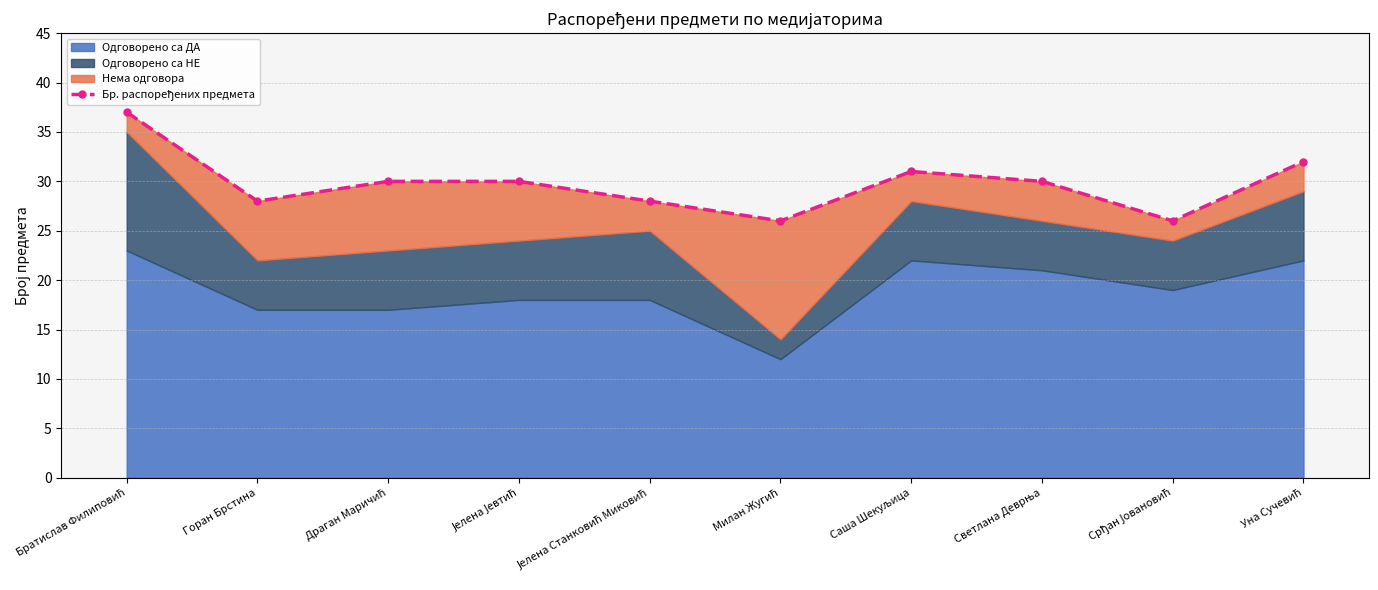

List the labels in order of value, largest first.

Братислав Филиповић, Уна Сучевић, Саша Шекуљица, Драган Маричић, Јелена Јевтић, Светлана Деврња, Горан Брстина, Јелена Станковић Миковић, Милан Жугић, Срђан Јовановић